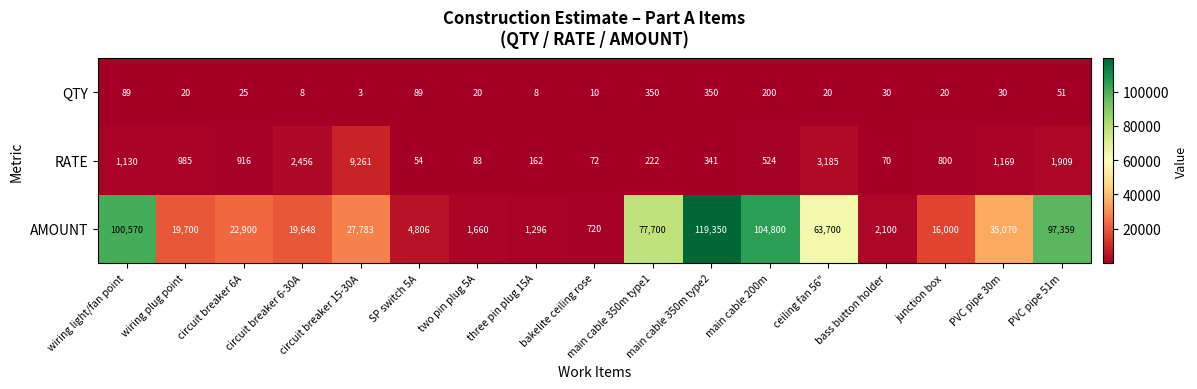

At which category does the chart reach its minimum across all series?

circuit breaker 15-30A